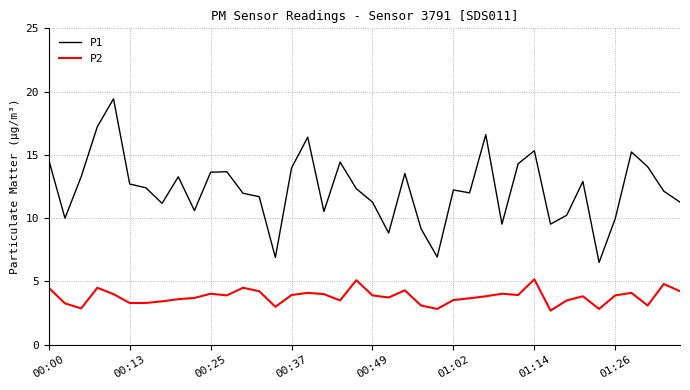

List the series in order of their peak value, highest first.

P1, P2